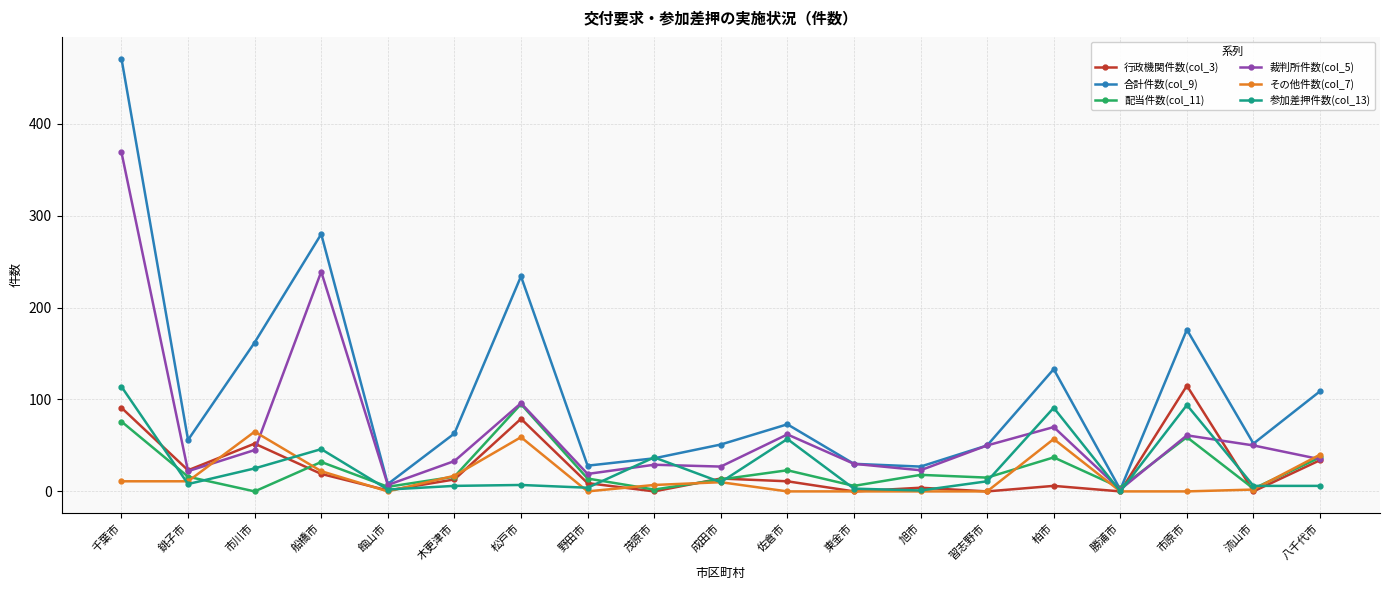

The value of 合計件数(col_9) at 木更津市 is 19. True or false?

False